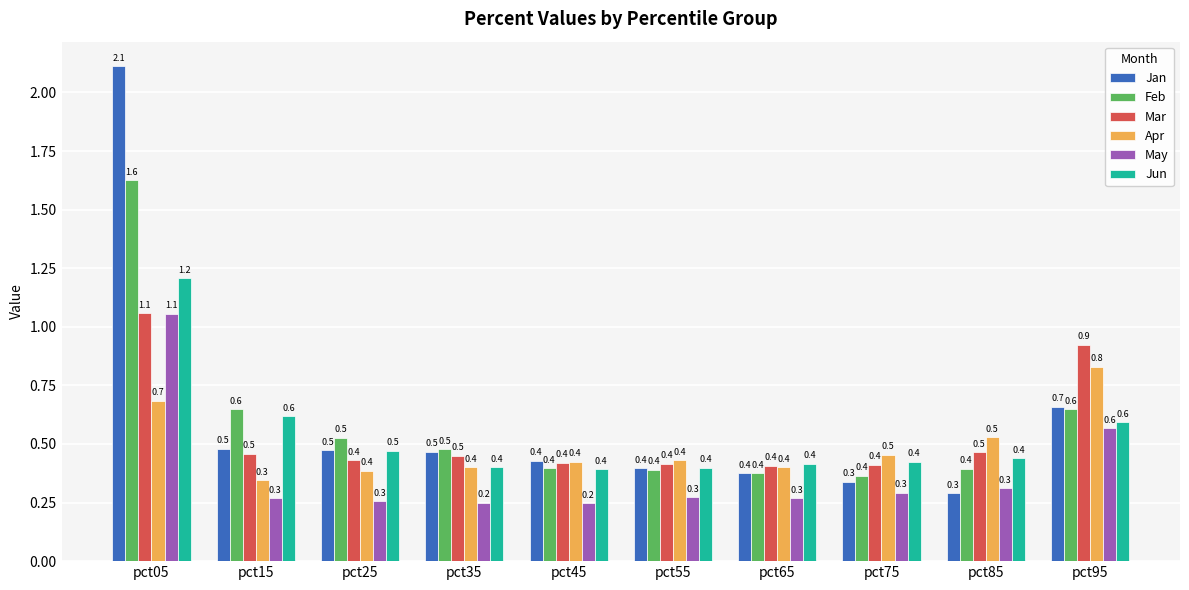

Count the number of data series in this chart.

6